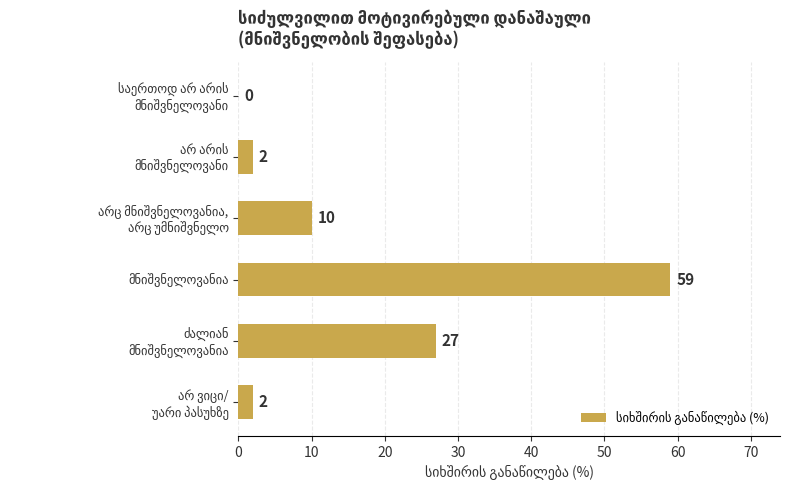

What is the sum of all values?

100